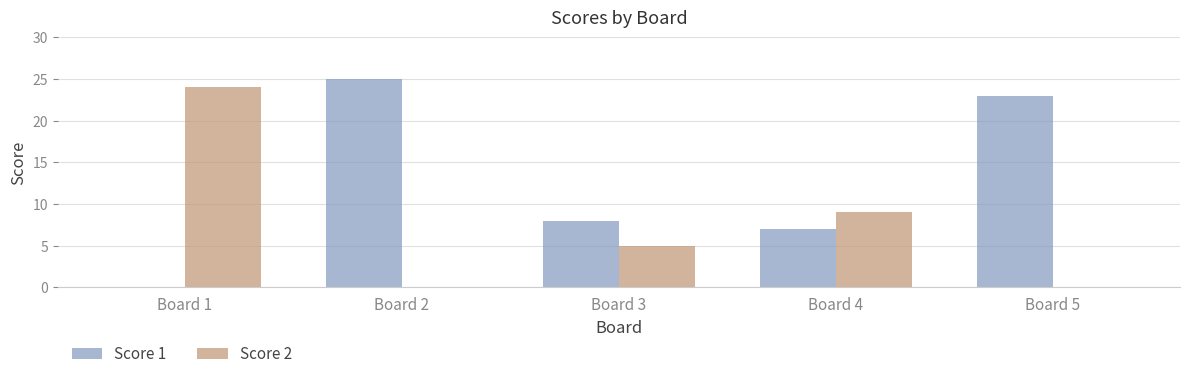

True or false: Score 2 has a value of 0 at Board 2.

True